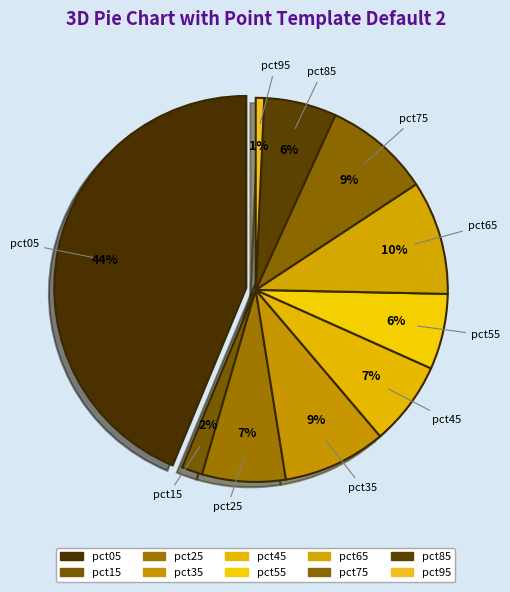

Do pct65 and pct05 together represent more than half of the pie?

Yes